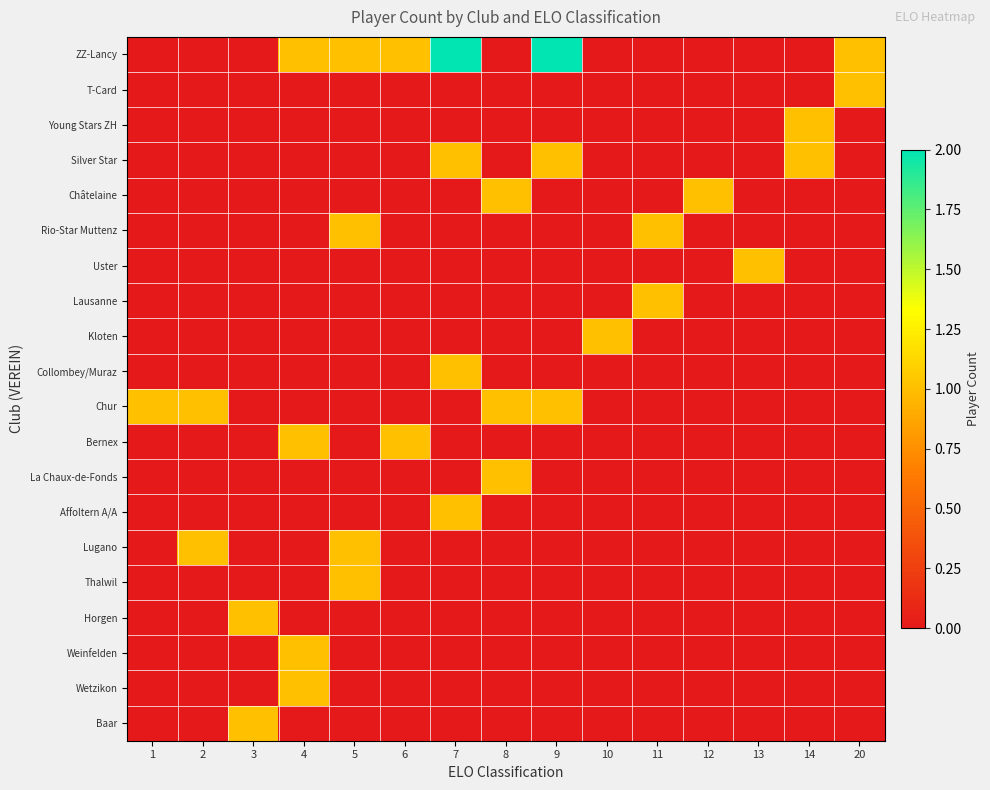

Which category has the highest value across all series?

7